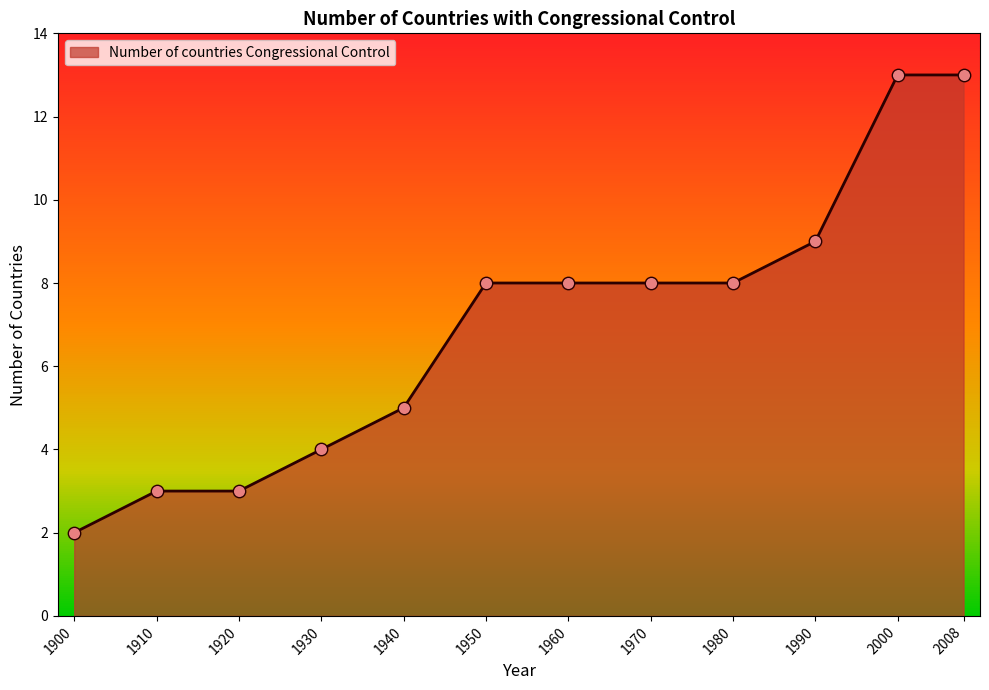

Approximately how many times larger is the value at 1980 compared to 1990?

0.9